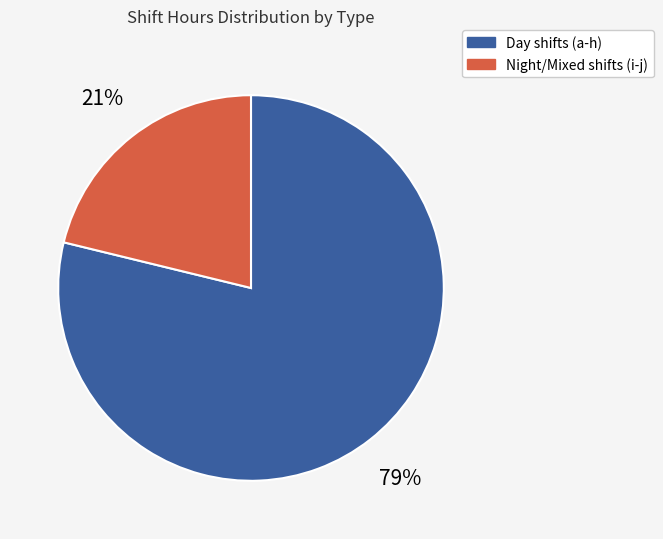

Count the number of slices in the pie.

2